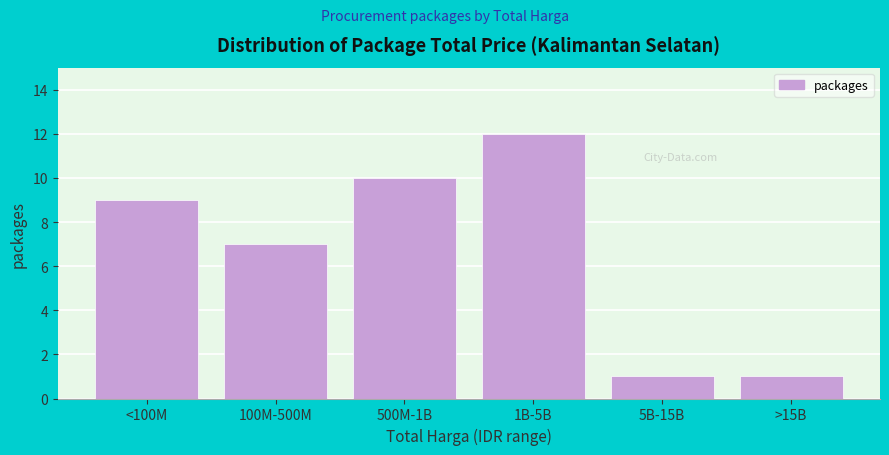

Reading left to right, transcribe all the data shown in this chart.

<100M=9	100M-500M=7	500M-1B=10	1B-5B=12	5B-15B=1	>15B=1